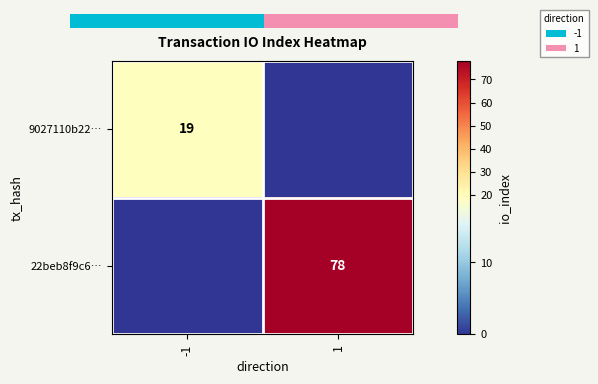

Rank the series by their average value, from highest to lowest.

22beb8f9c6…, 9027110b22…